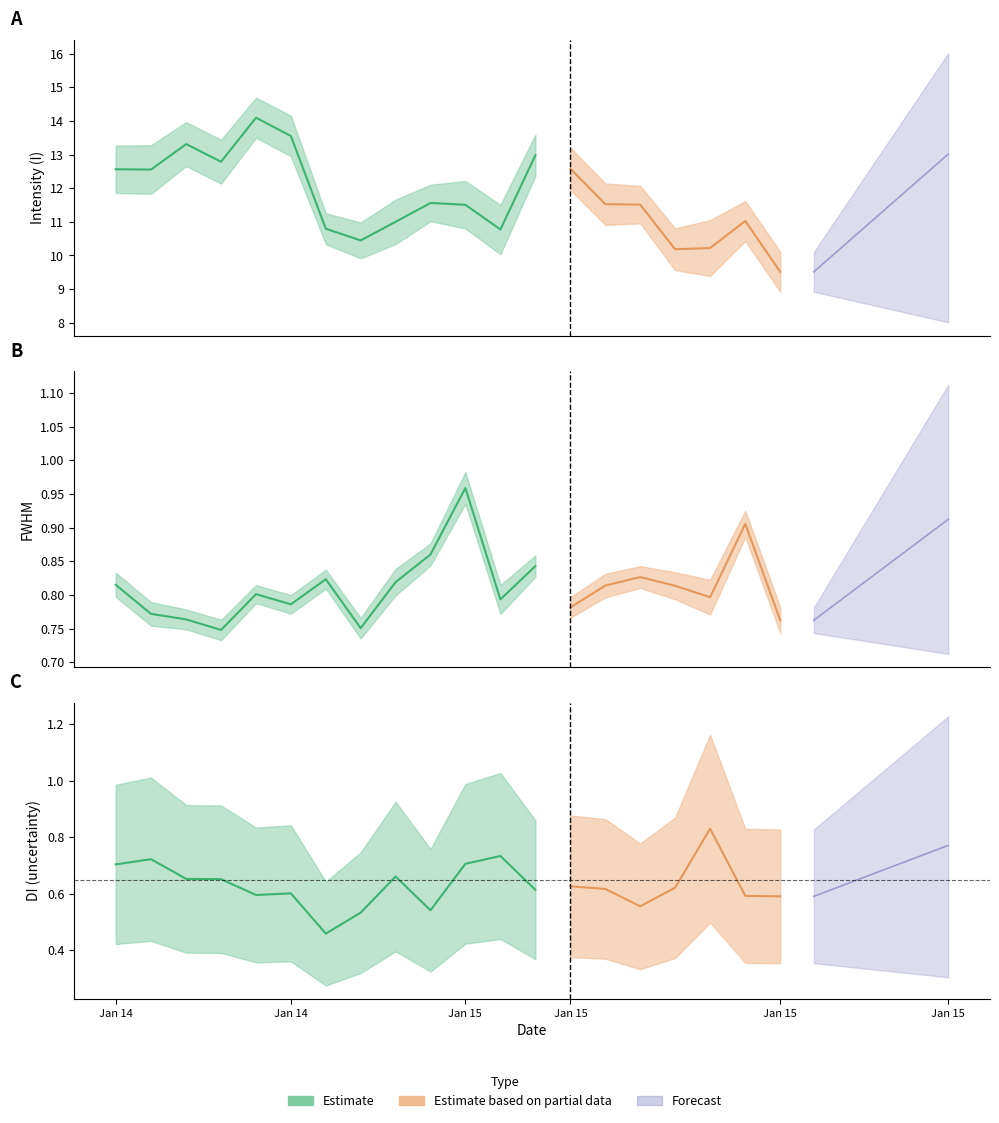

At which category does the chart reach its peak across all series?

4